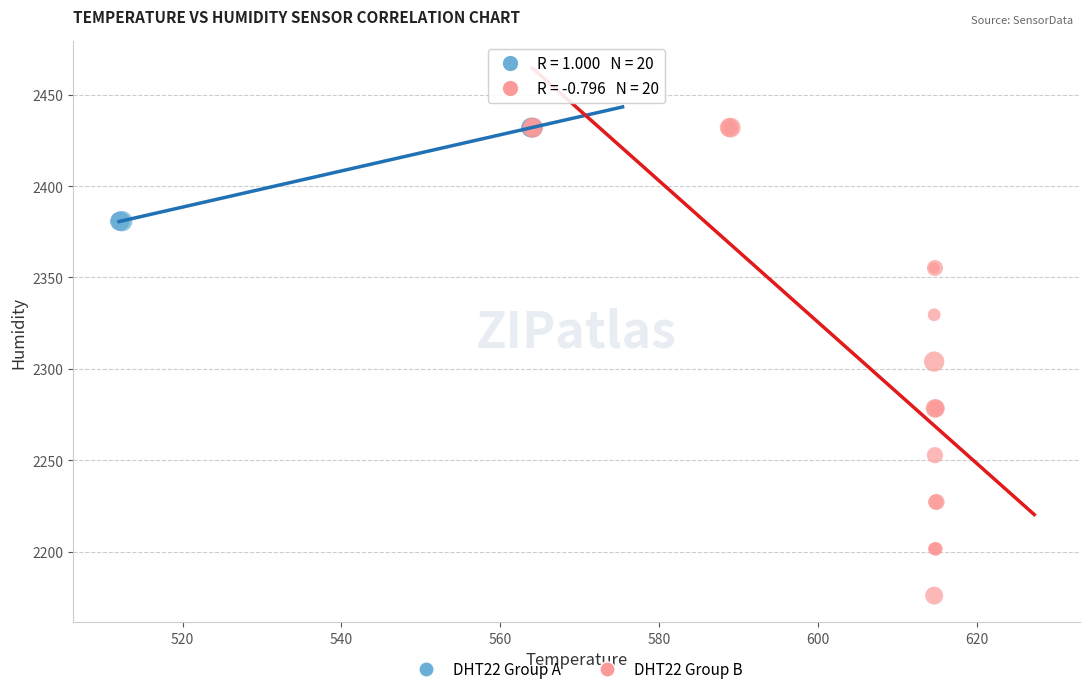

What are all the series names shown in the legend?

DHT22 Group A, DHT22 Group B